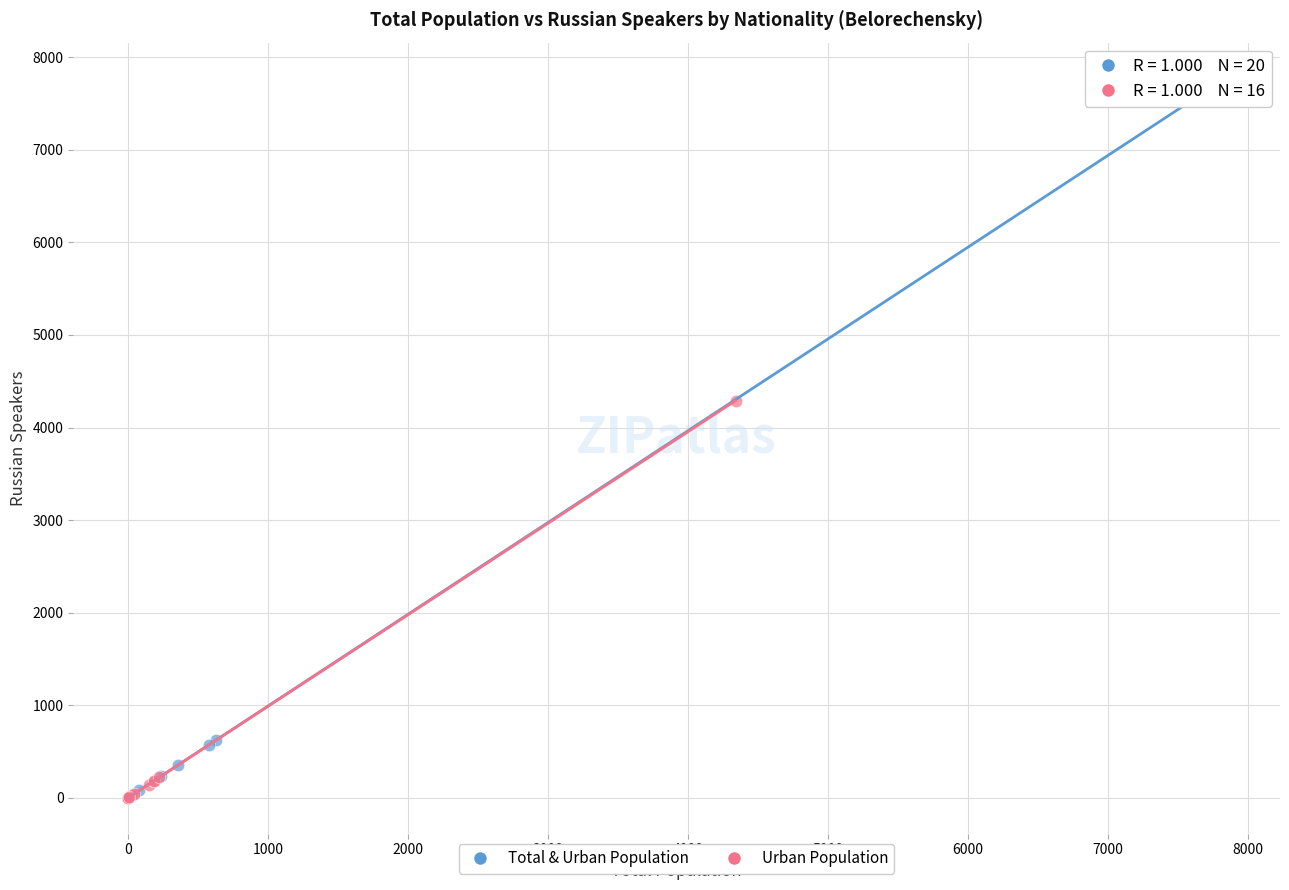

Which series has the largest Y range (max minus min)?

Total & Urban Population